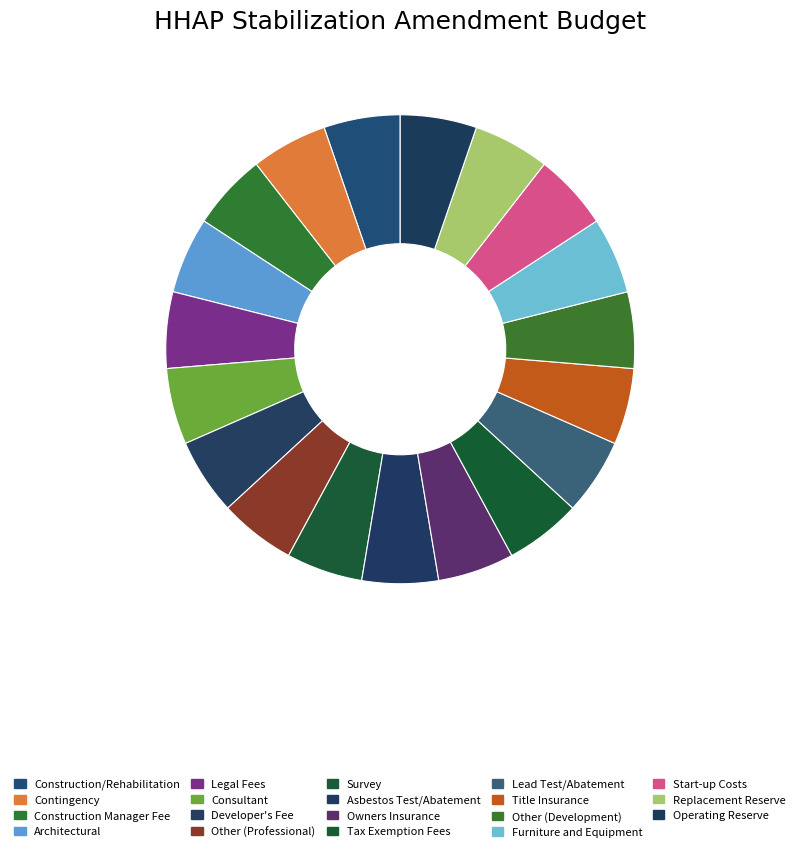

Count the number of slices in the pie.

19